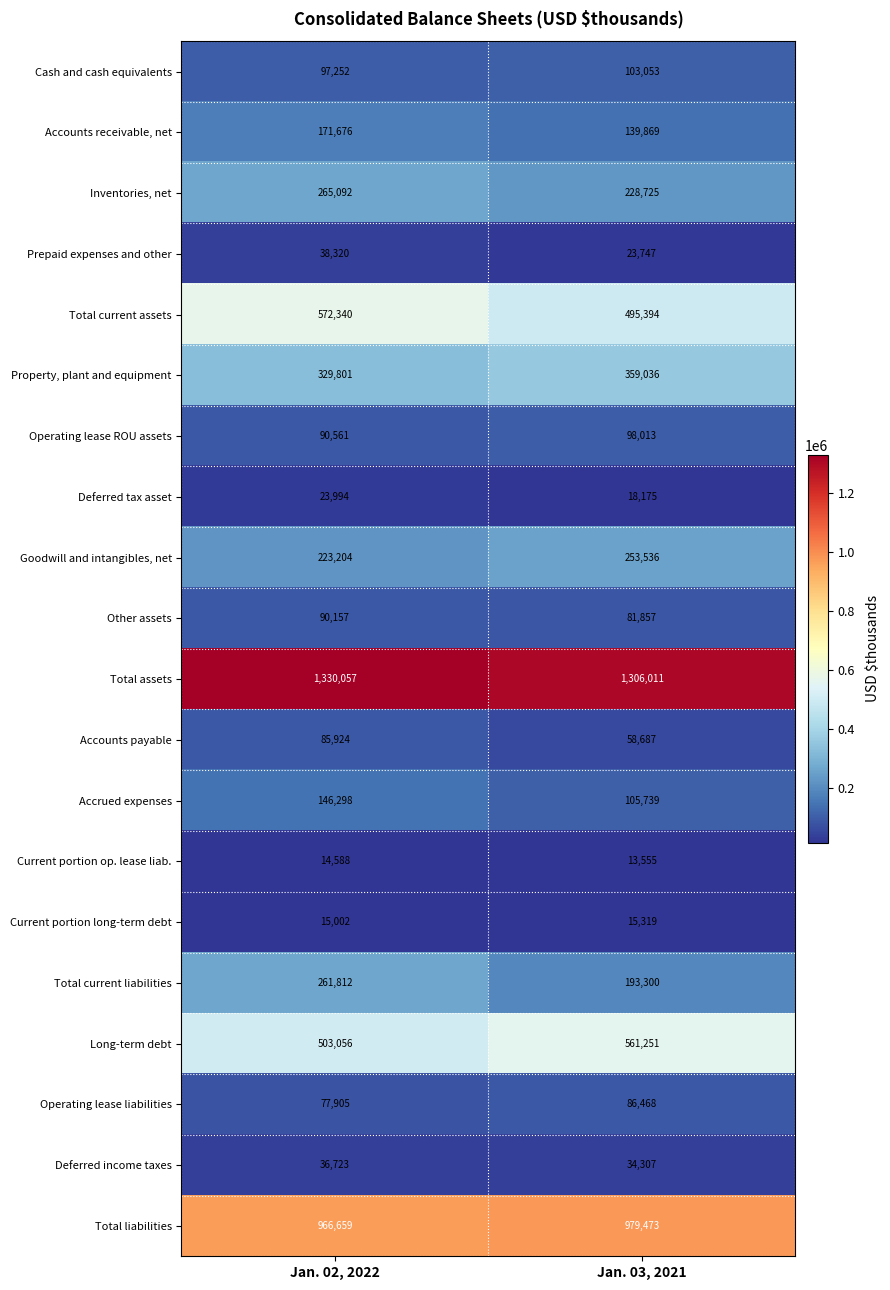

What is the sum of the Total current liabilities values at Jan. 02, 2022 and Jan. 03, 2021?

455112